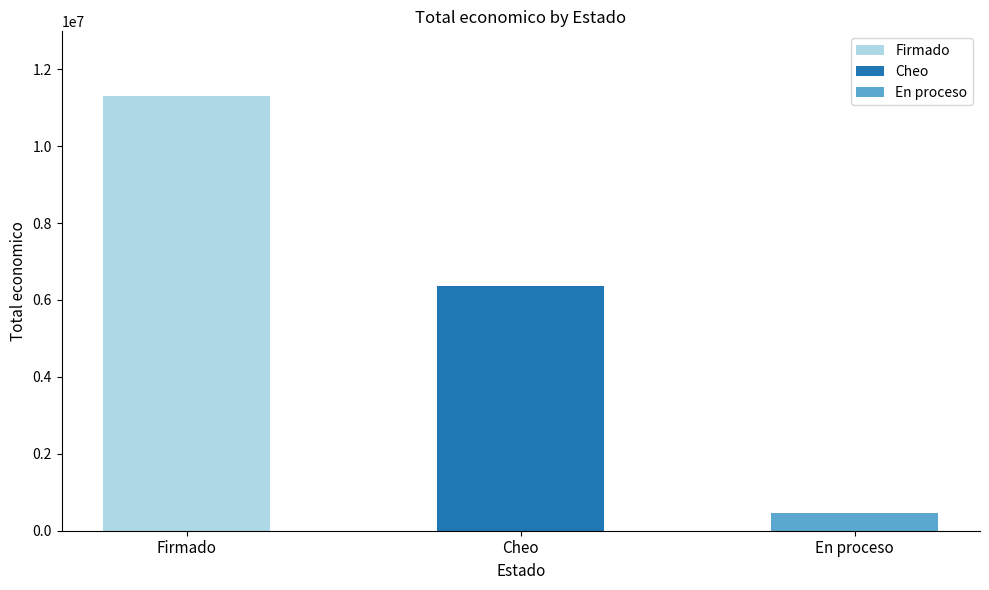

How many data points does each series have?

3